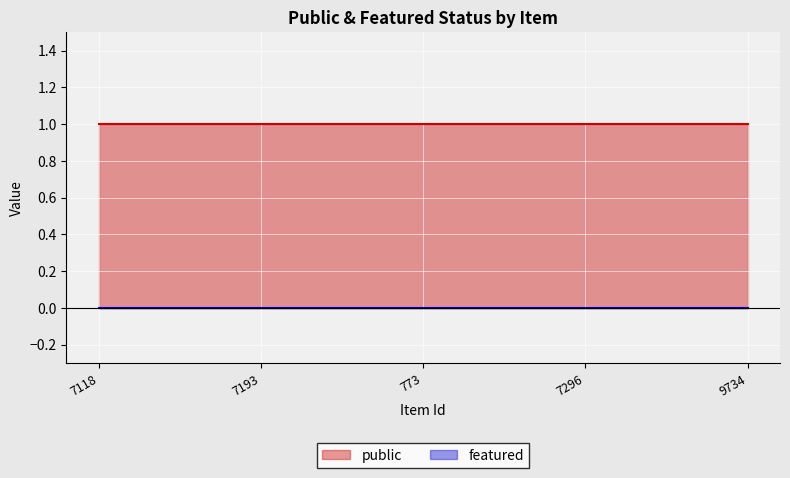

Does the chart display data point markers on the line(s)?

No